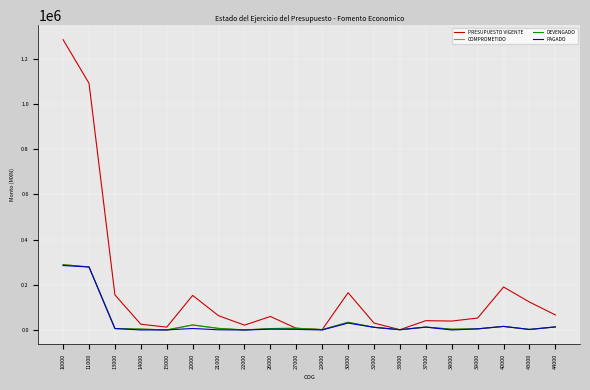

True or false: COMPROMETIDO and PRESUPUESTO VIGENTE intersect in this chart.

False